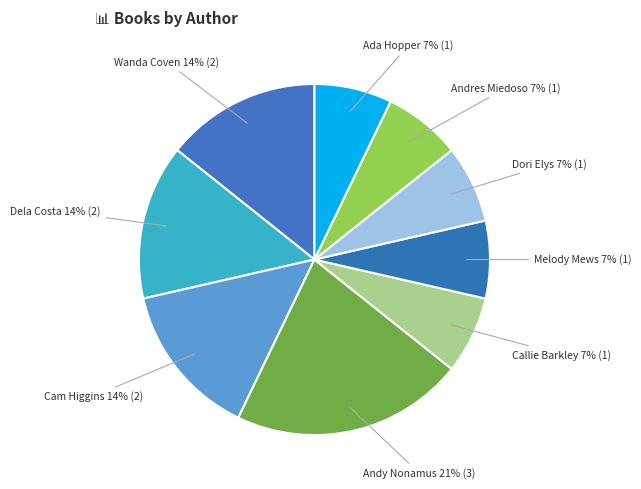

Count the number of slices in the pie.

9